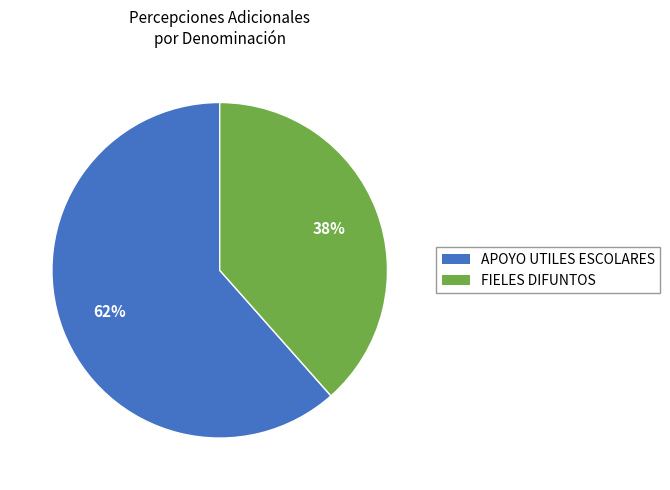

The APOYO UTILES ESCOLARES slice represents 62% of the pie. True or false?

True